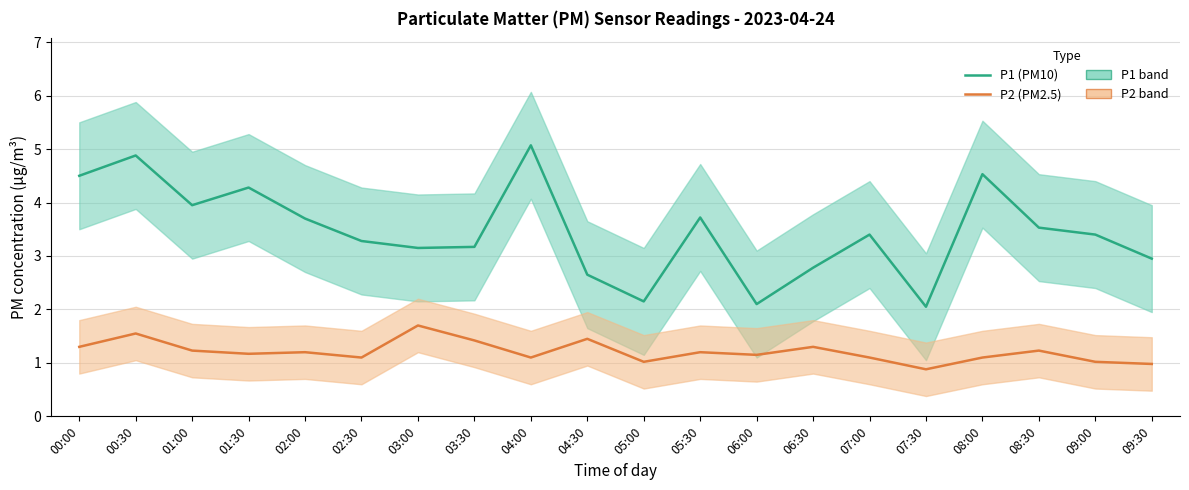

Which series has the largest range (max minus min)?

P1 (PM10)